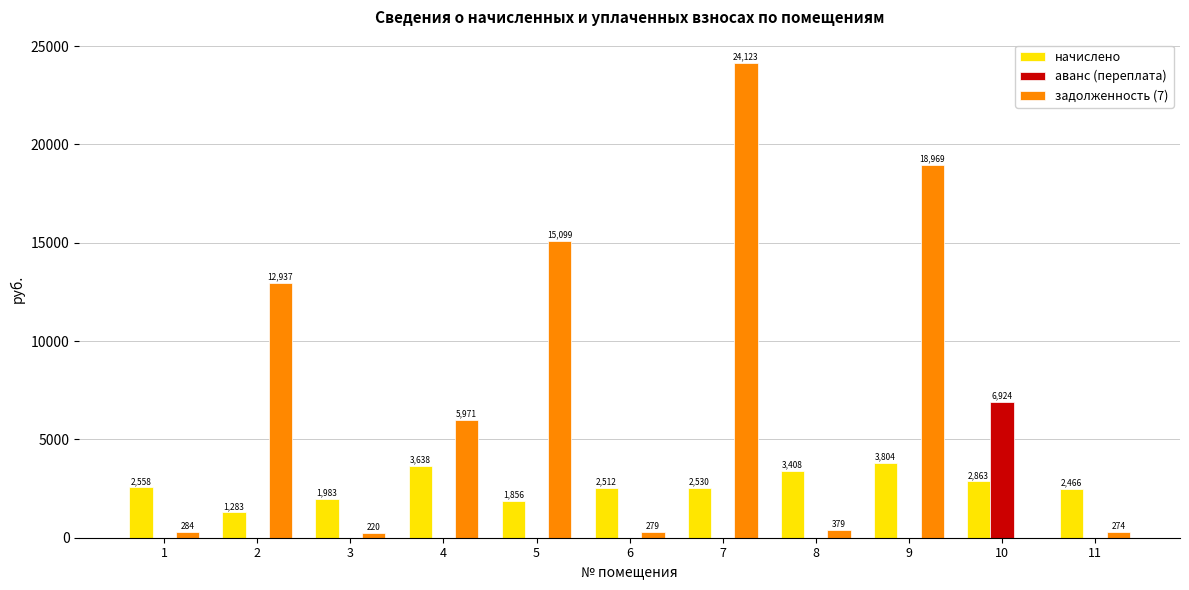

Which series has the largest total across all categories?

задолженность (7)